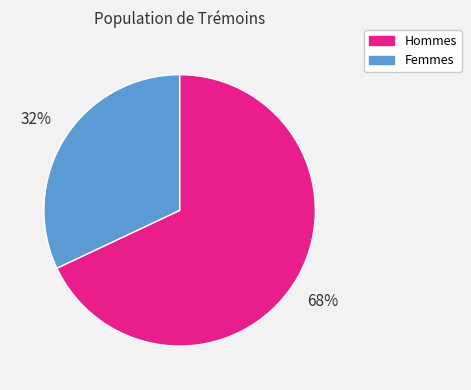

To the nearest percent, what portion does Femmes represent?

32%